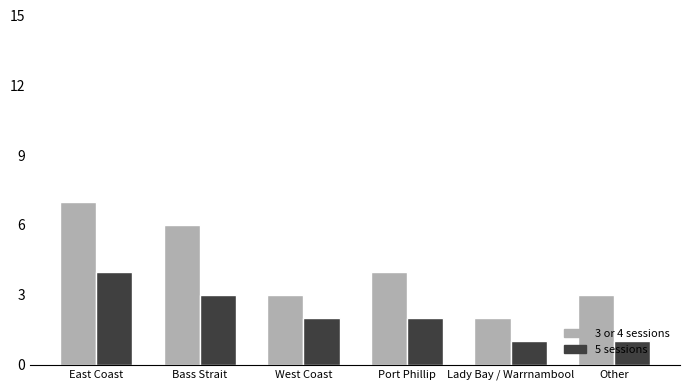

Is it true that 3 or 4 sessions equals 3 at Lady Bay / Warrnambool?

False